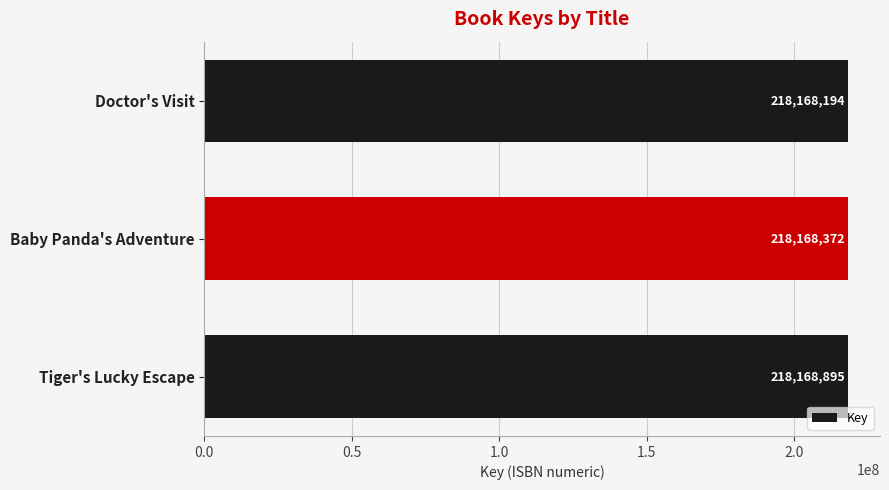

Rank the categories by value from highest to lowest.

Tiger's Lucky Escape, Baby Panda's Adventure, Doctor's Visit